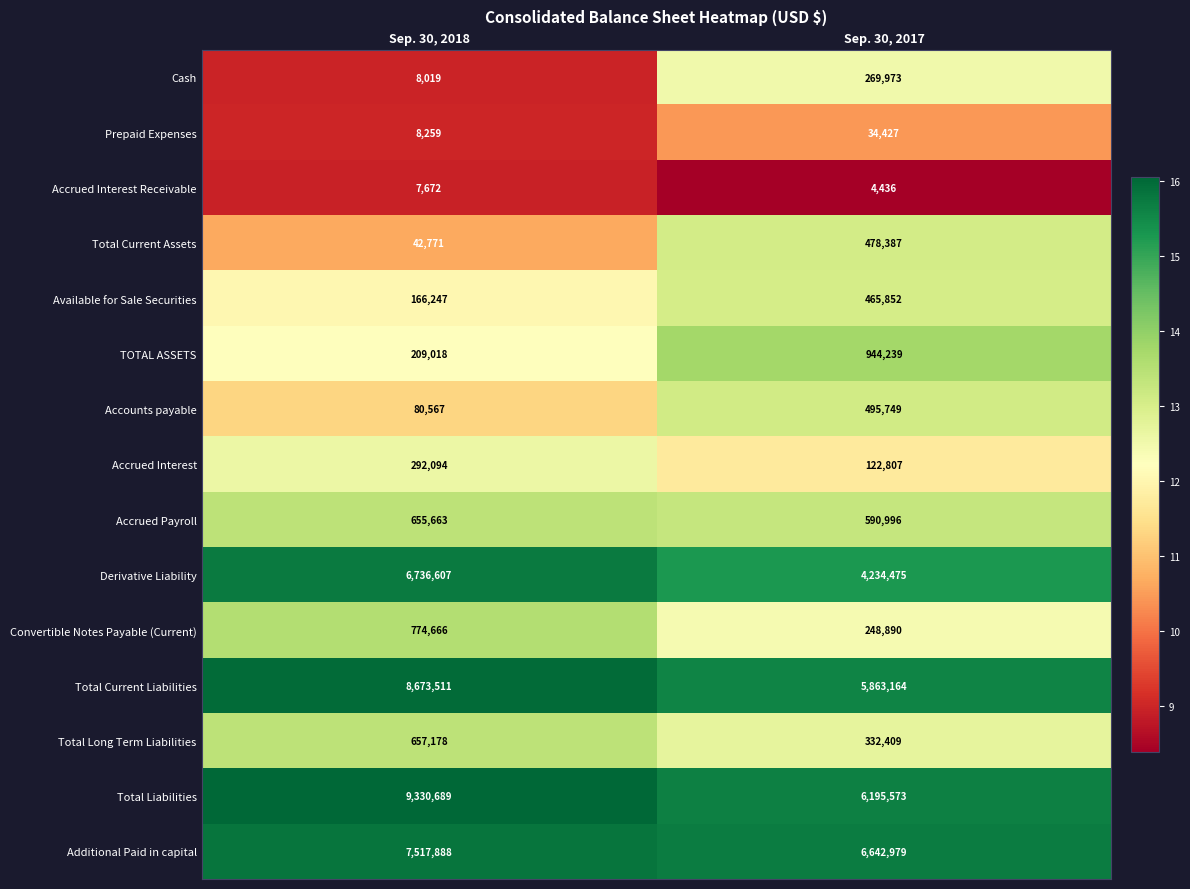

Reading left to right, what are all the values shown in this chart?

Cash: Sep. 30, 2018=8019	Sep. 30, 2017=269973
Prepaid Expenses: Sep. 30, 2018=8259	Sep. 30, 2017=34427
Accrued Interest Receivable: Sep. 30, 2018=7672	Sep. 30, 2017=4436
Total Current Assets: Sep. 30, 2018=42771	Sep. 30, 2017=478387
Available for Sale Securities: Sep. 30, 2018=166247	Sep. 30, 2017=465852
TOTAL ASSETS: Sep. 30, 2018=209018	Sep. 30, 2017=944239
Accounts payable: Sep. 30, 2018=80567	Sep. 30, 2017=495749
Accrued Interest: Sep. 30, 2018=292094	Sep. 30, 2017=122807
Accrued Payroll: Sep. 30, 2018=655663	Sep. 30, 2017=590996
Derivative Liability: Sep. 30, 2018=6736607	Sep. 30, 2017=4234475
Convertible Notes Payable (Current): Sep. 30, 2018=774666	Sep. 30, 2017=248890
Total Current Liabilities: Sep. 30, 2018=8673511	Sep. 30, 2017=5863164
Total Long Term Liabilities: Sep. 30, 2018=657178	Sep. 30, 2017=332409
Total Liabilities: Sep. 30, 2018=9330689	Sep. 30, 2017=6195573
Additional Paid in capital: Sep. 30, 2018=7517888	Sep. 30, 2017=6642979